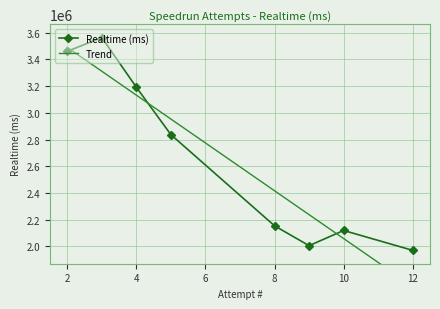

Is it true that the value at 12 is 984636?

False